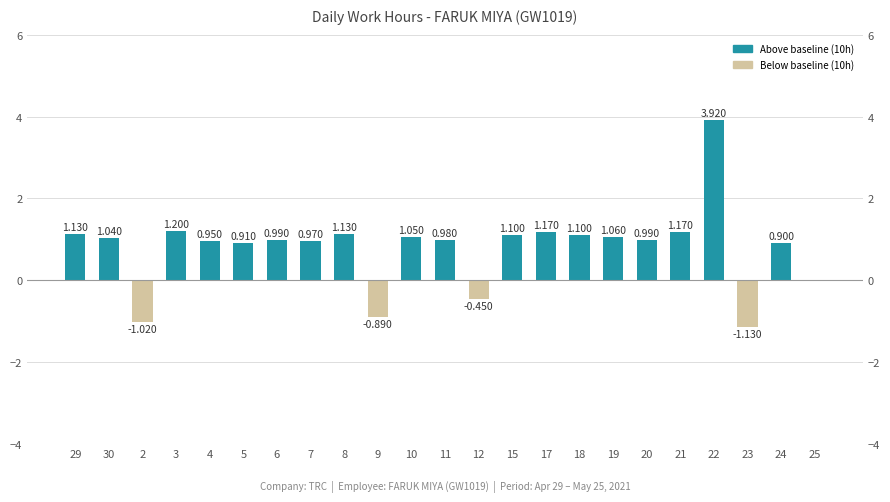

Rank the categories by value from highest to lowest.

22, 3, 17, 21, 29, 8, 15, 18, 19, 10, 30, 6, 20, 11, 7, 4, 5, 24, 25, 12, 9, 2, 23